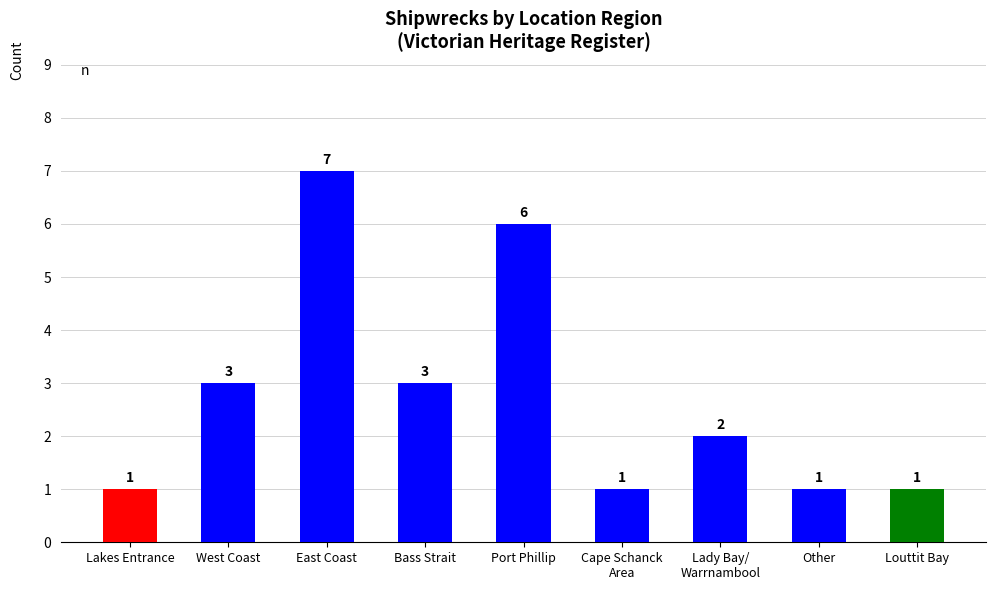

The chart shows a value of 1 at Lakes Entrance. True or false?

True